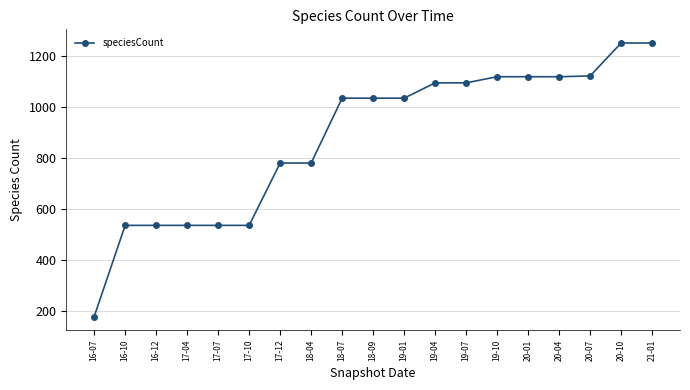

What is the approximate value at 18-04, to the nearest 50?

800